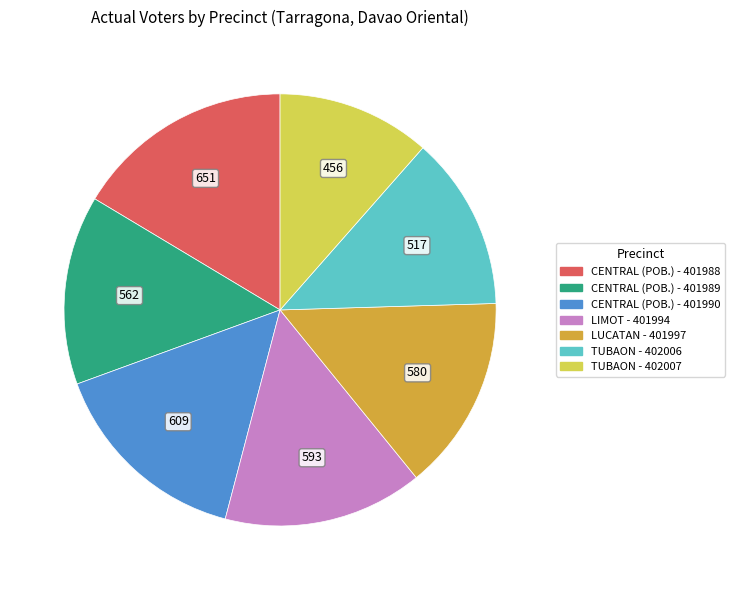

Is LUCATAN - 401997 the majority of the pie?

No